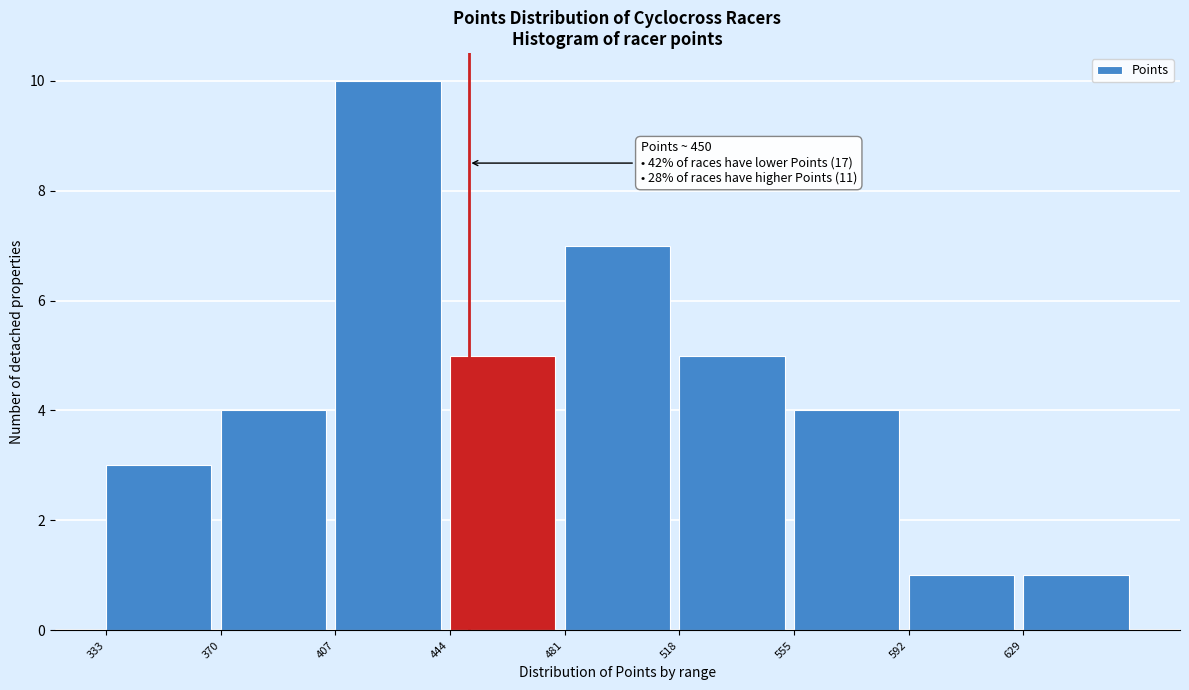

Over which range of the x-axis is the bar tallest?

407 to 444